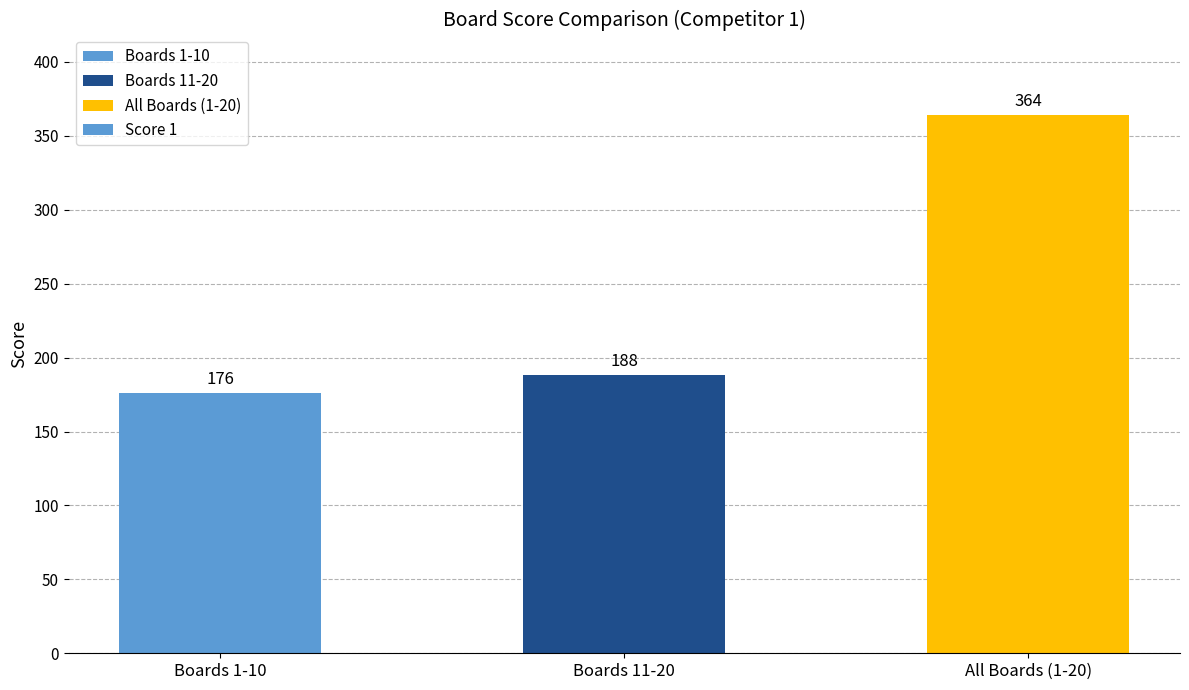

At which label is the value closest to 270?

Boards 11-20